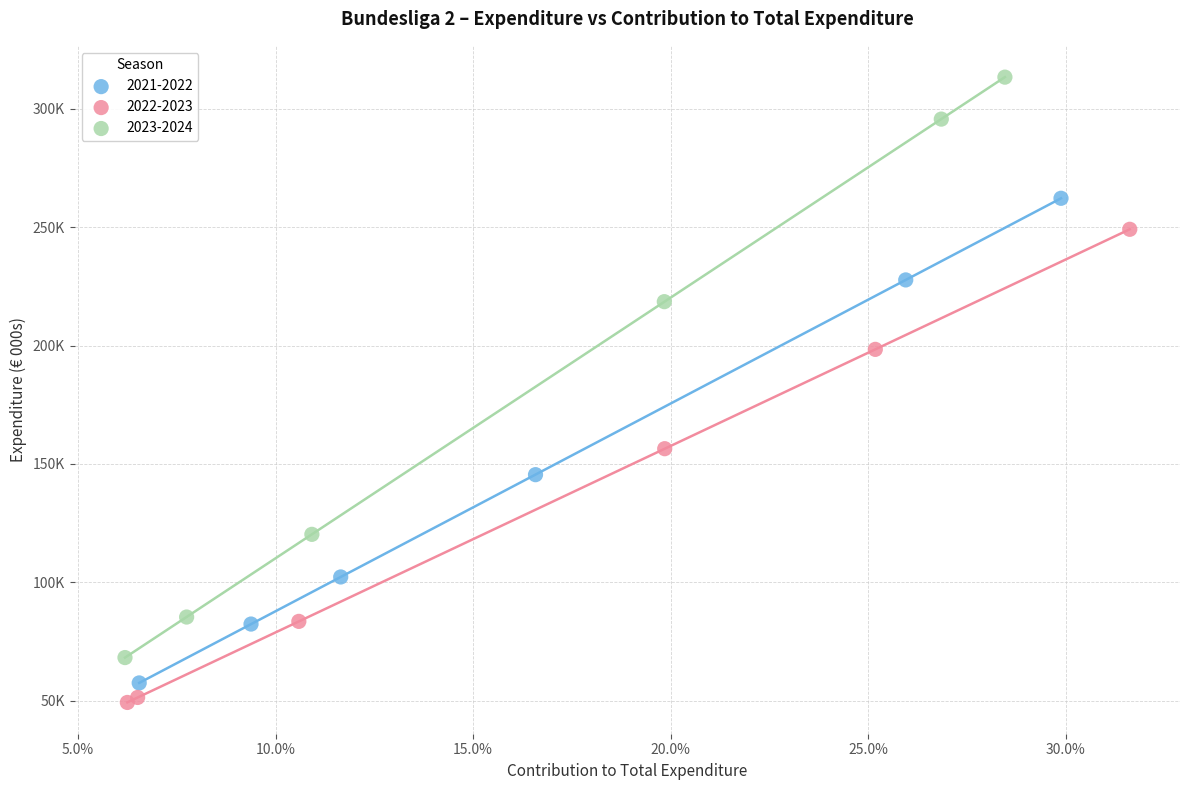

What are all the series names shown in the legend?

2021-2022, 2022-2023, 2023-2024